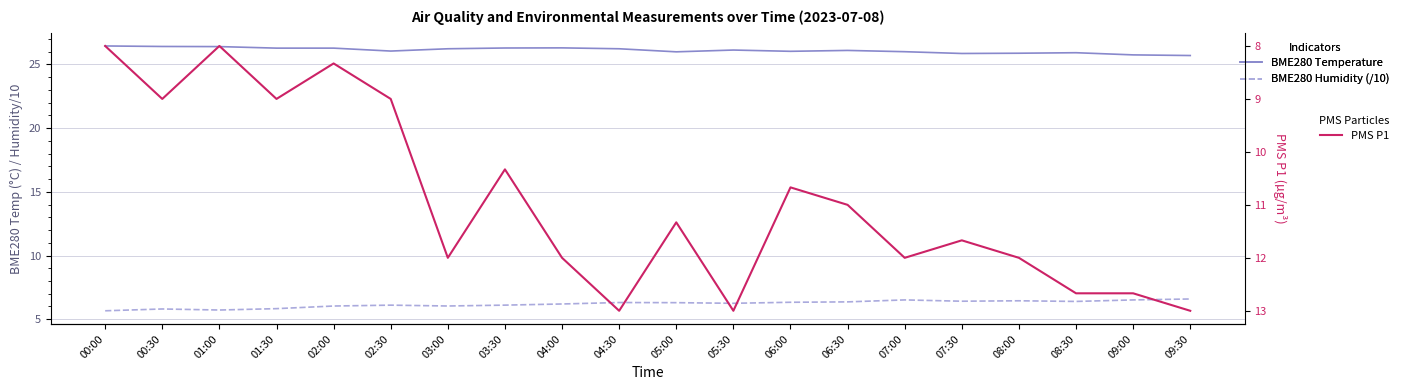

At which label does BME280 Temperature first exceed 26?

00:00